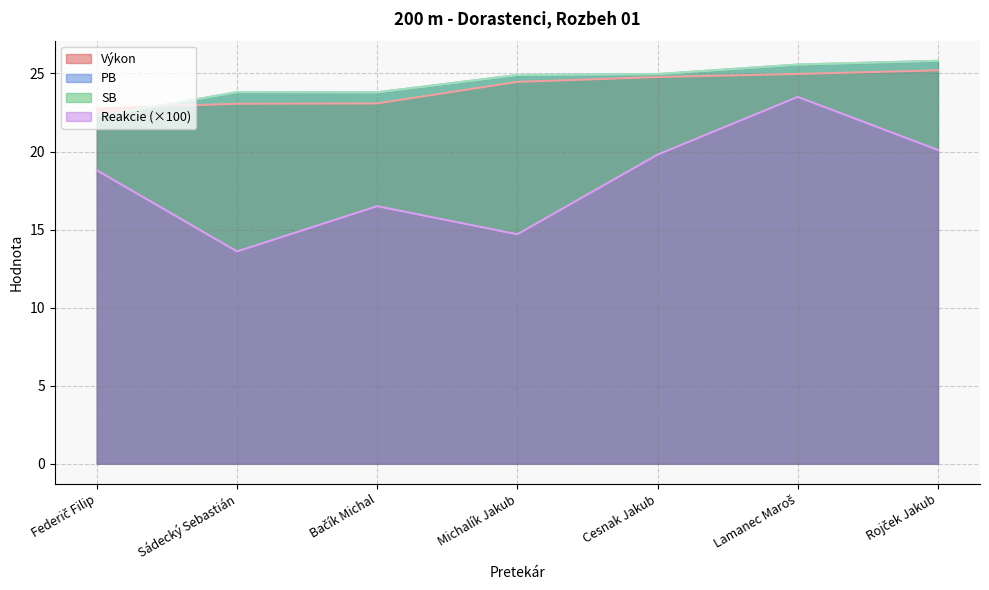

The value of SB at Lamanec Maroš is 15.2. True or false?

False